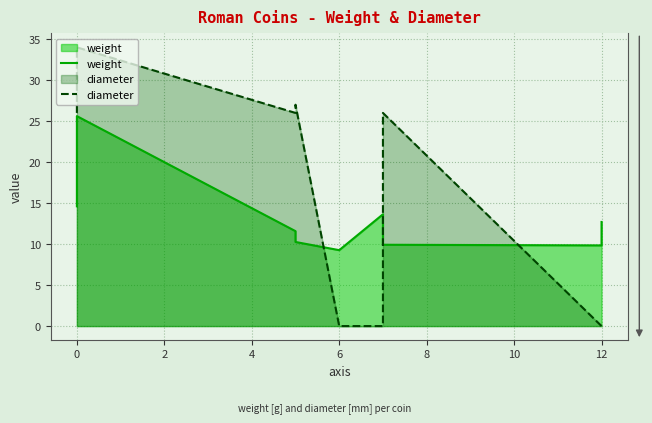

Reading left to right, what are all the values shown in this chart?

weight: 14.6	25.6	11.6	10.3	9.3	13.6	9.9	9.8	12.7
diameter: 26.0	34.0	26.0	27.0	0.0	0.0	26.0	0.0	0.0